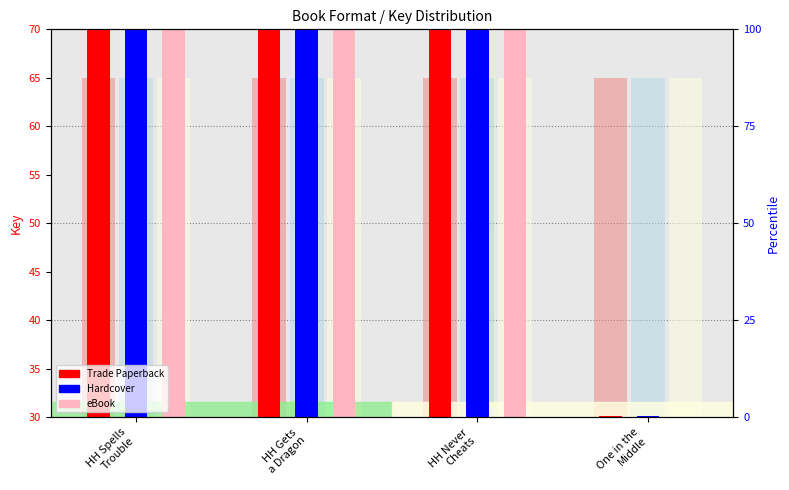

Reading left to right, what are all the values shown in this chart?

Trade Paperback: HH Spells
Trouble=90.0	HH Gets
a Dragon=90.0	HH Never
Cheats=90.0	One in the
Middle=30.1
Hardcover: HH Spells
Trouble=90.0	HH Gets
a Dragon=90.0	HH Never
Cheats=90.0	One in the
Middle=30.1
eBook: HH Spells
Trouble=90.0	HH Gets
a Dragon=90.0	HH Never
Cheats=90.0	One in the
Middle=0.0